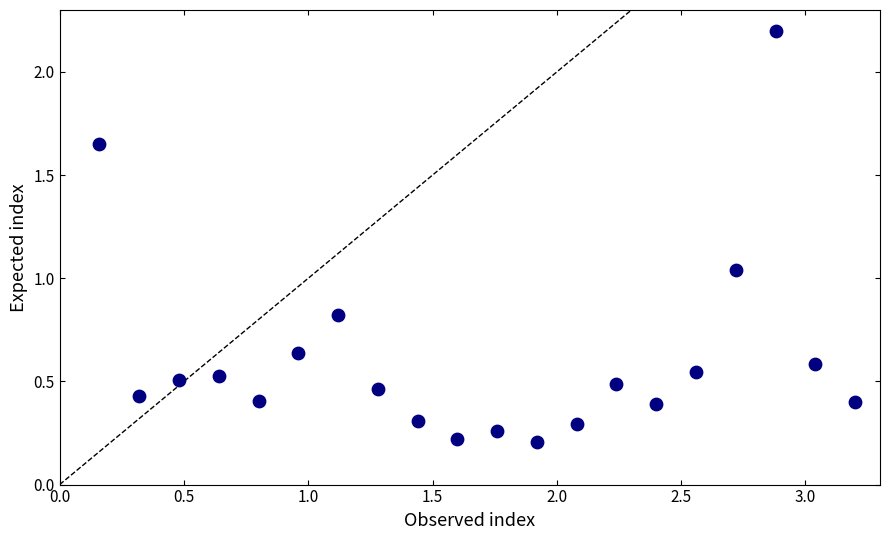

What is the range of X values (max minus min)?

3.0